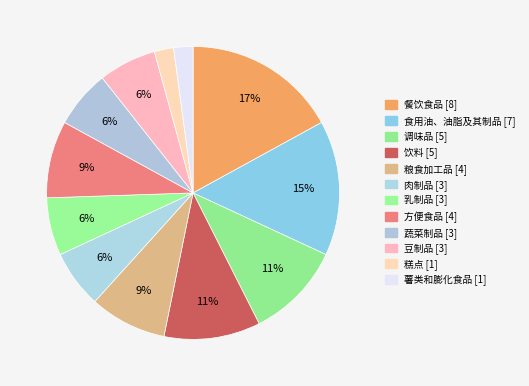

Combined, do 蔬菜制品 and 食用油、油脂及其制品 account for over 50%?

No